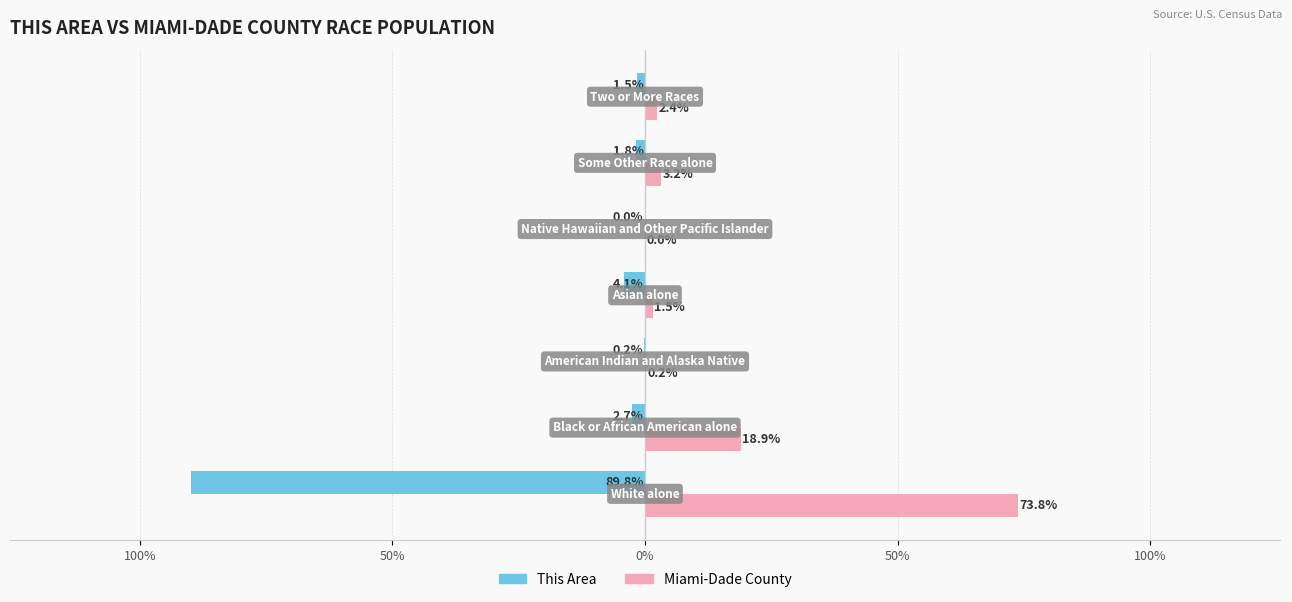

What are all the series names shown in the legend?

This Area, Miami-Dade County